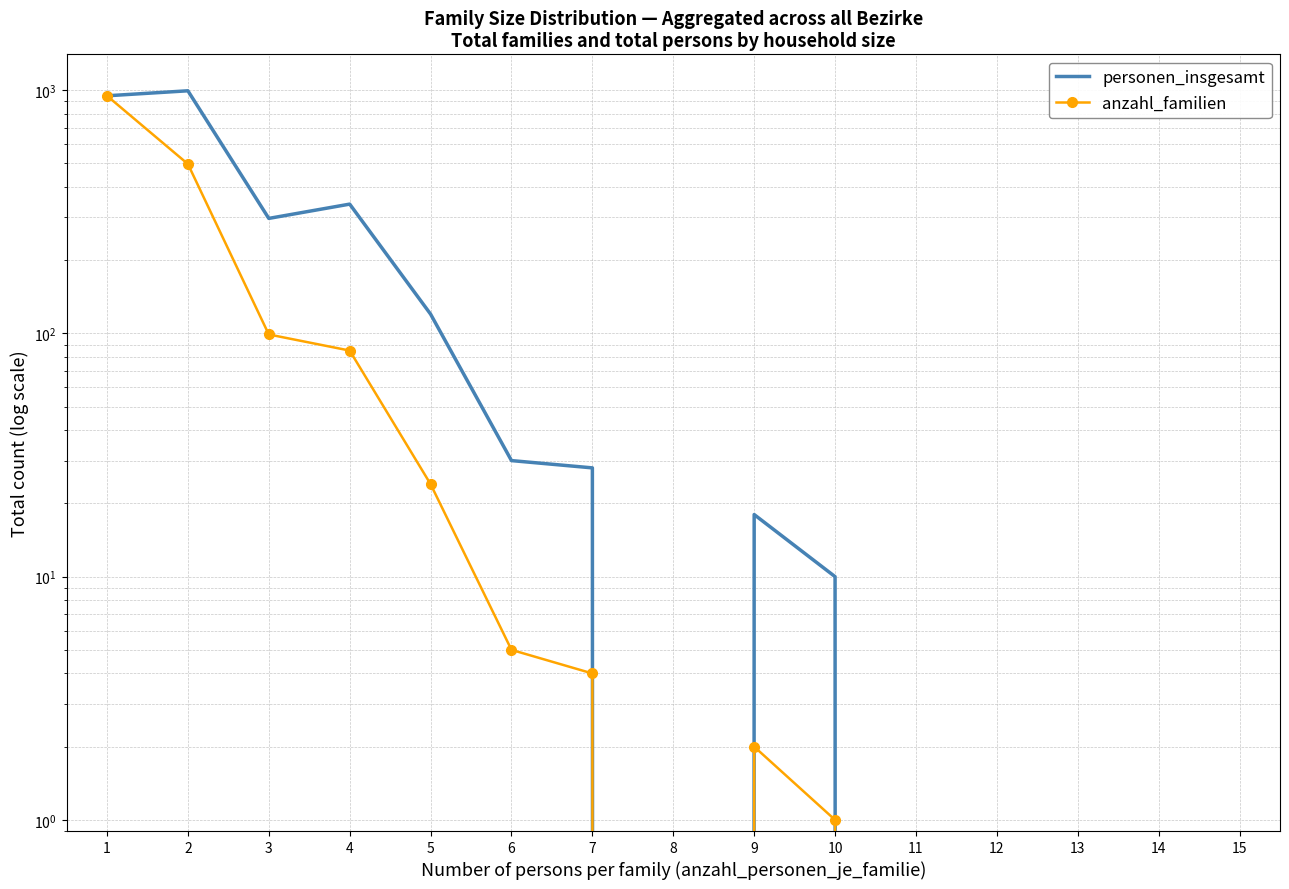

Which series has the widest spread of values?

personen_insgesamt